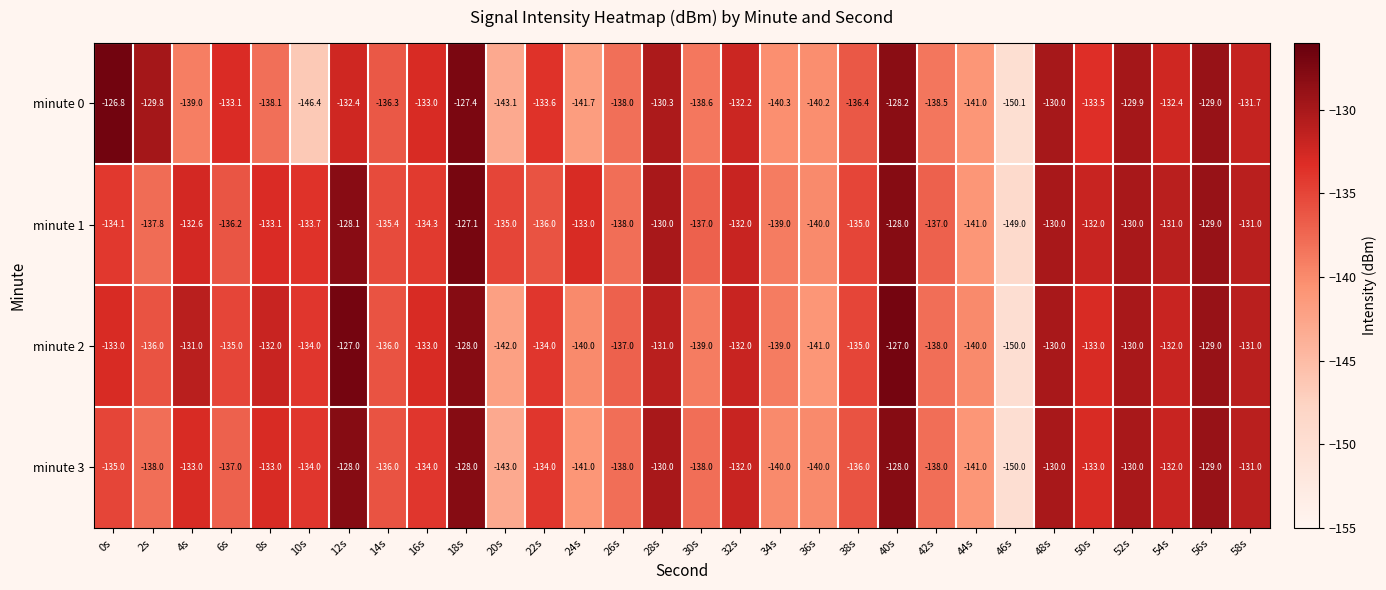

Rank the series by their average value, from highest to lowest.

minute 1, minute 2, minute 3, minute 0